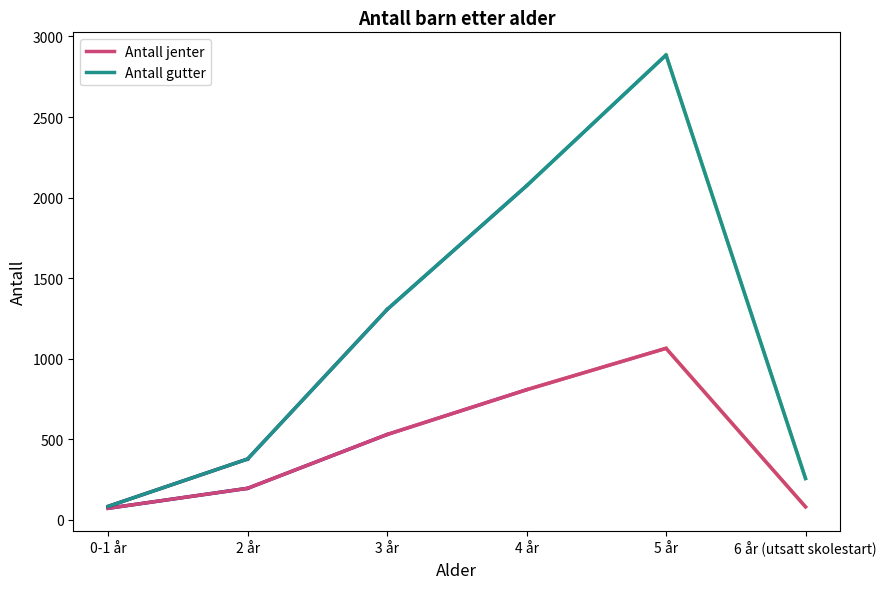

What is the difference between the highest and lowest values at 3 år?

776